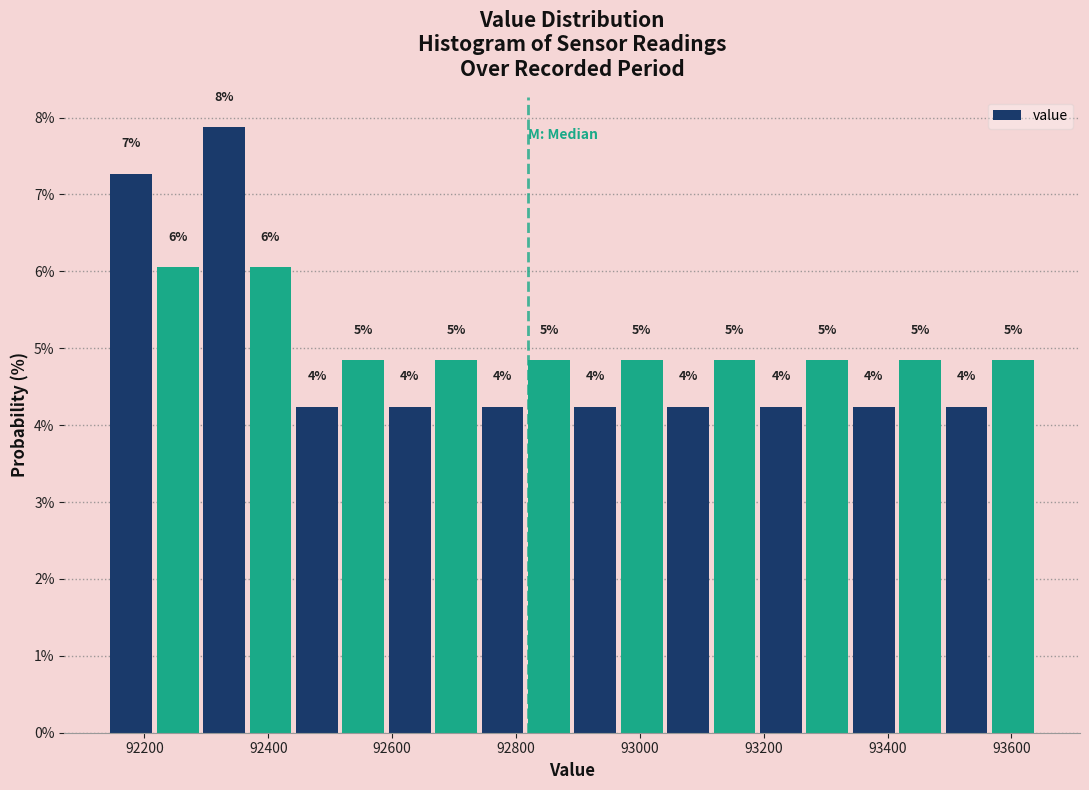

Around what value on the x-axis is the tallest bar? Give the approximate position of its centre, as read against the axis.

92320